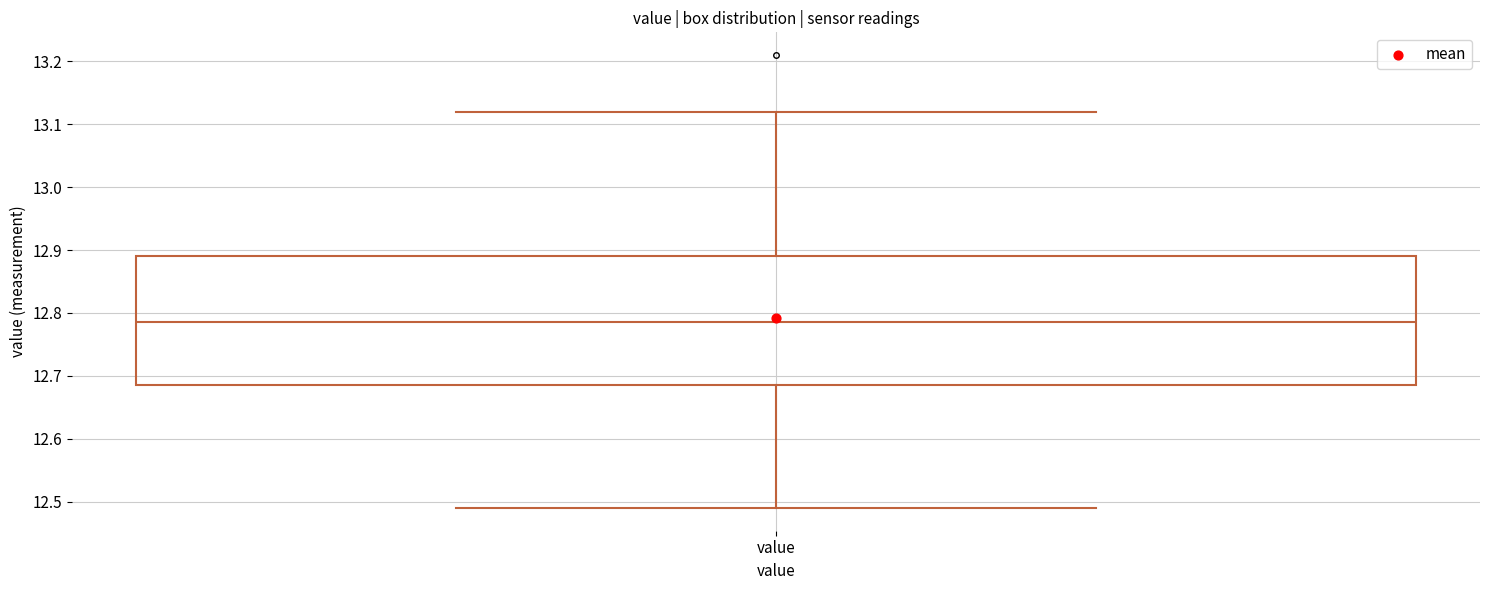

Transcribe this box plot: give where the median line is, the range the box spans, and where the two whiskers end, as read against the y-axis. The values are not printed on the chart, so give them approximately, as read against the axis.

median 12.79, box 12.69 to 12.89, whiskers 12.49 to 13.12